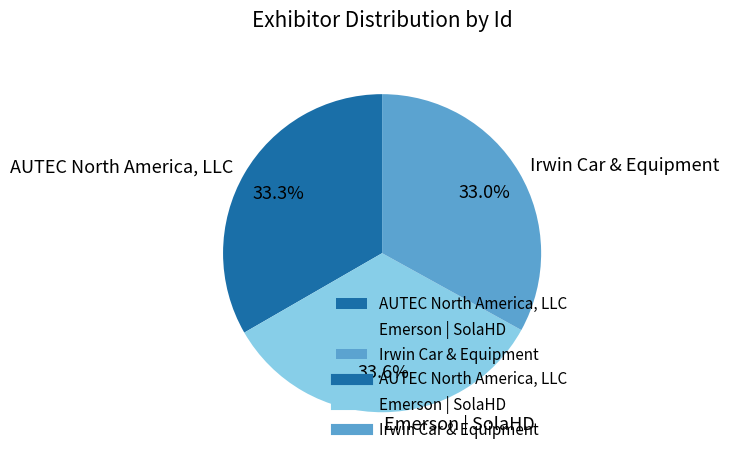

How many slices are in this pie chart?

3